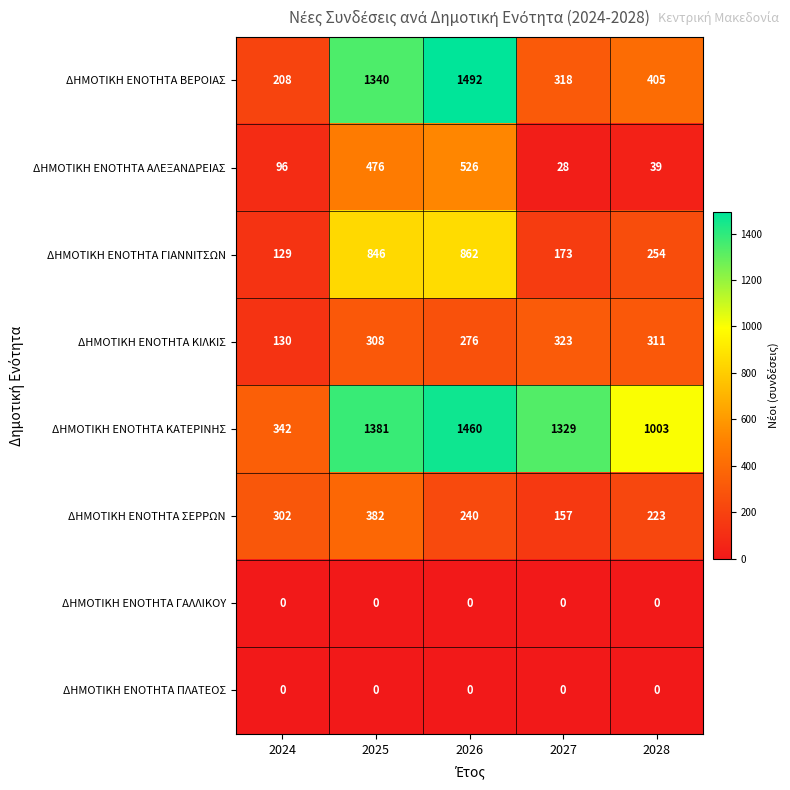

At how many categories does at least one series exceed 169?

5